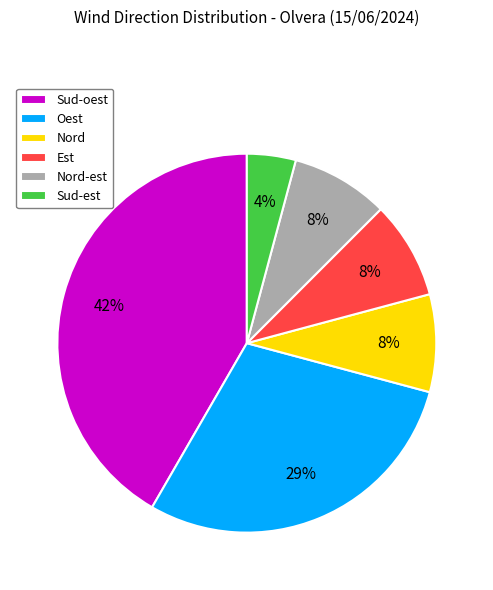

The Sud-oest slice represents 42% of the pie. True or false?

True